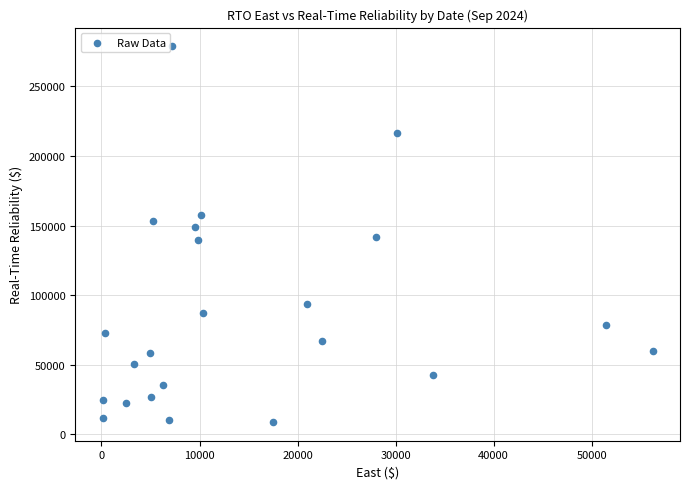

What is the range of Y values (max minus min)?

269722.2